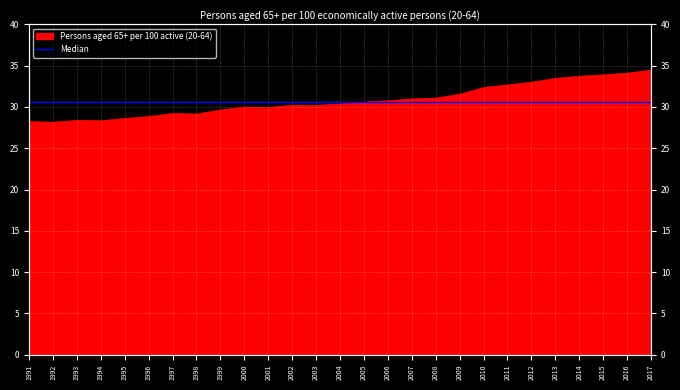

What is the greatest value displayed?

34.4